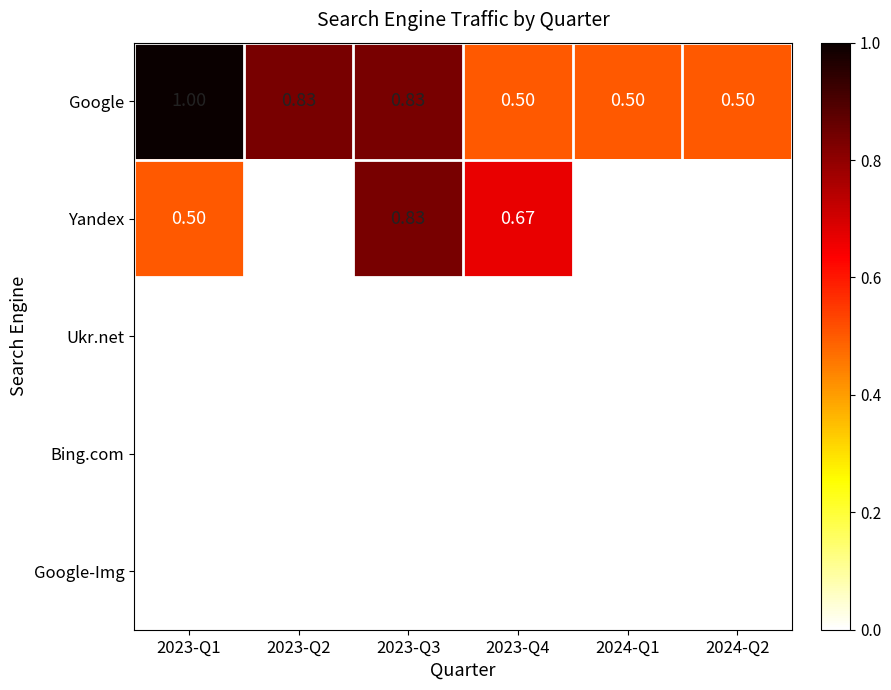

What is the total value across all series at 2023-Q4?

1.2